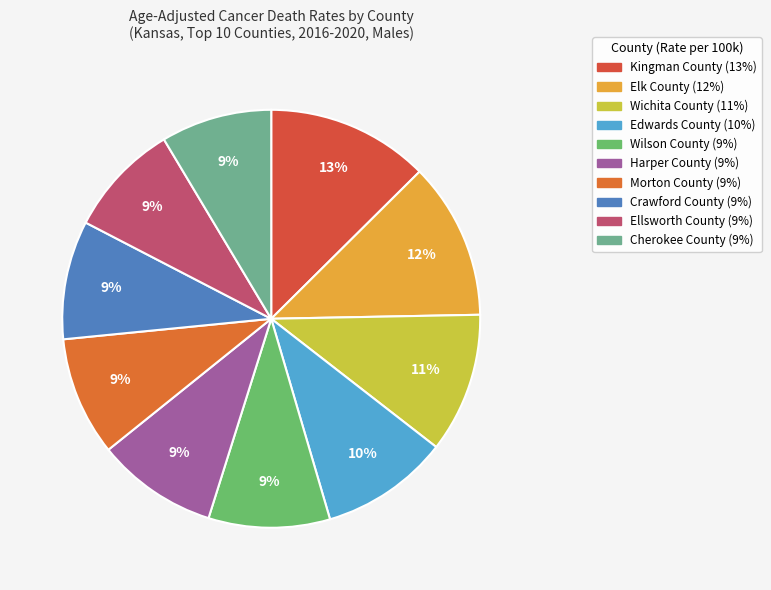

What percentage is the Cherokee County slice, to the nearest percent?

9%